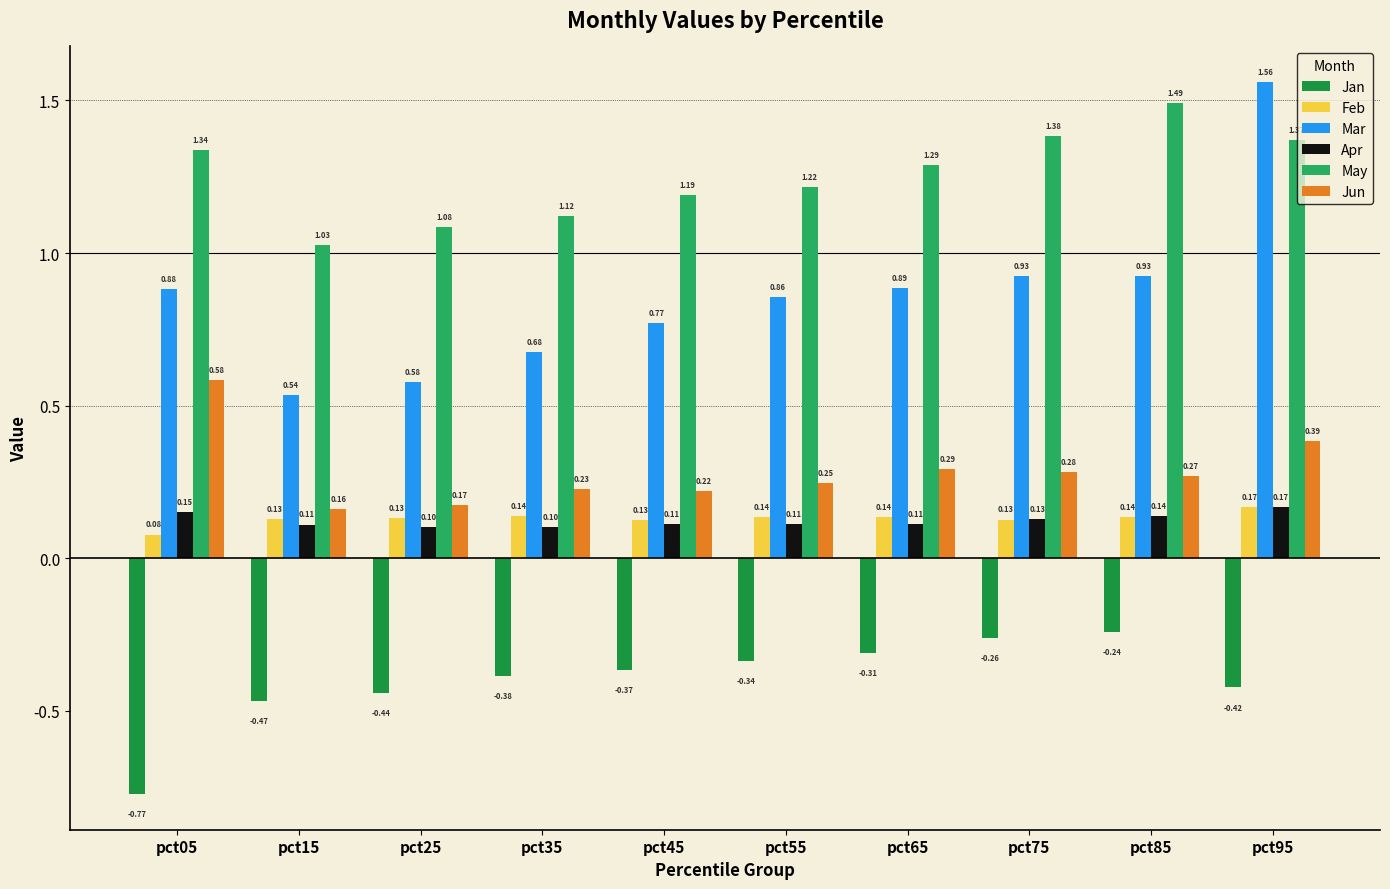

Which category has the highest value across all series?

pct95